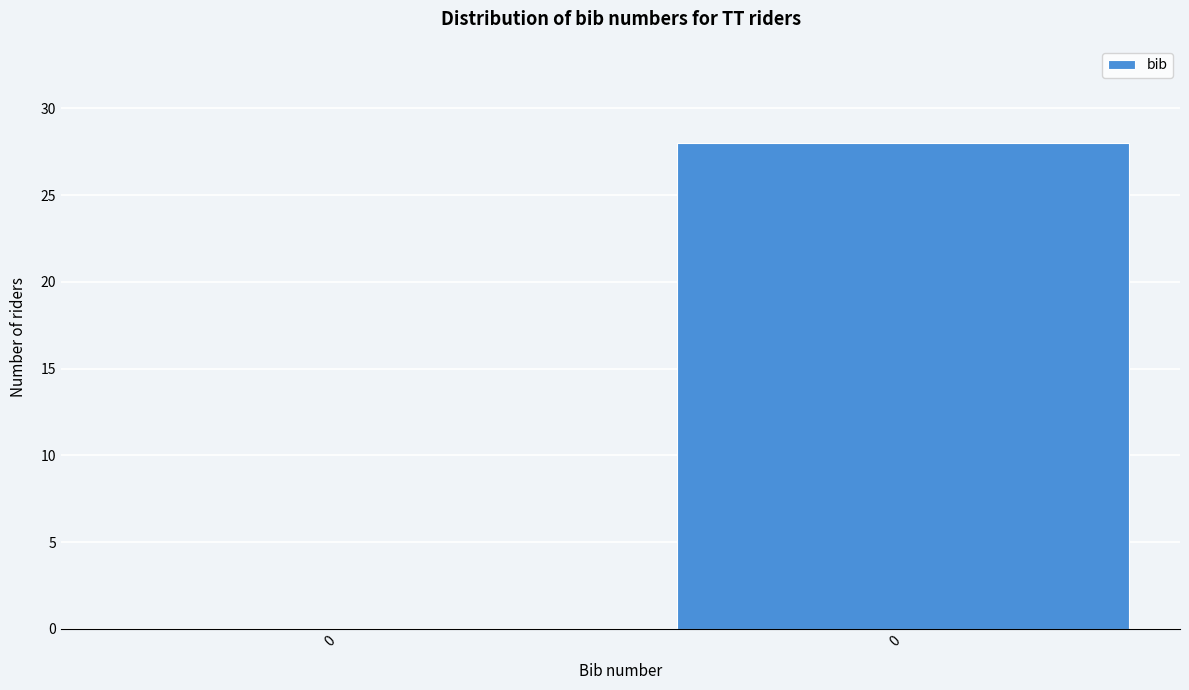

Are the bars horizontal?

No